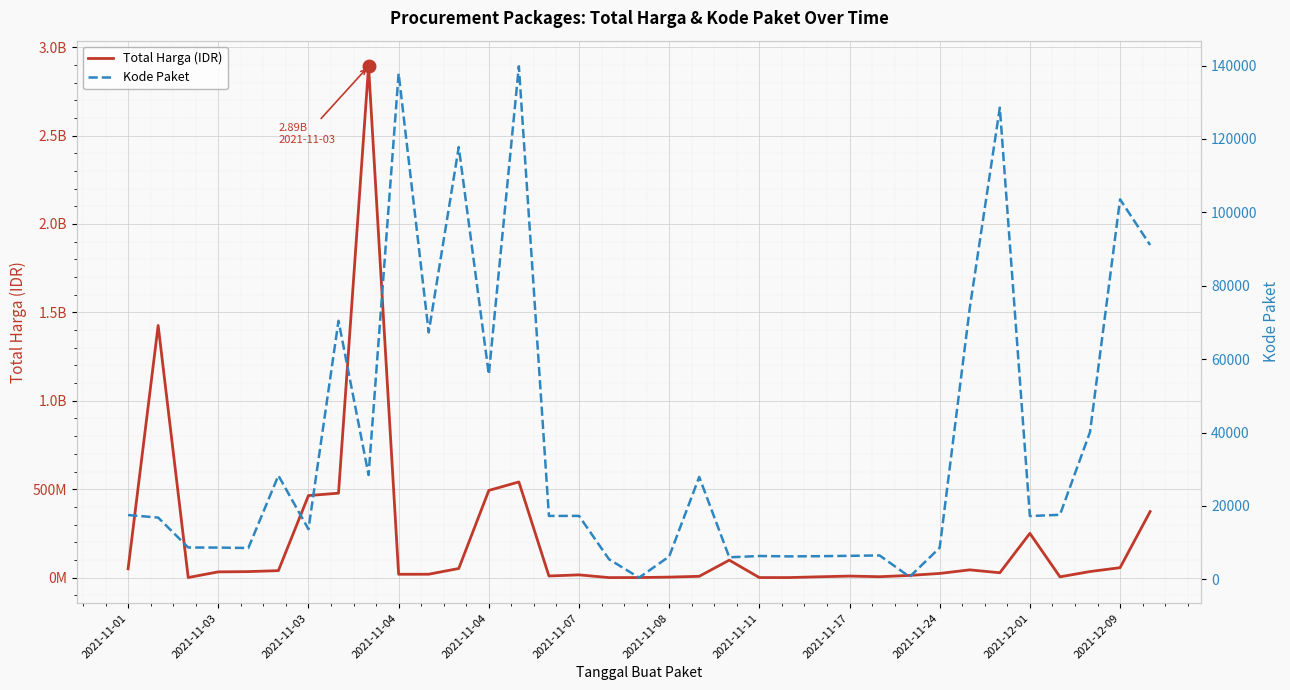

At which label is Total Harga (IDR) closest to 1446100000?

2021-11-03